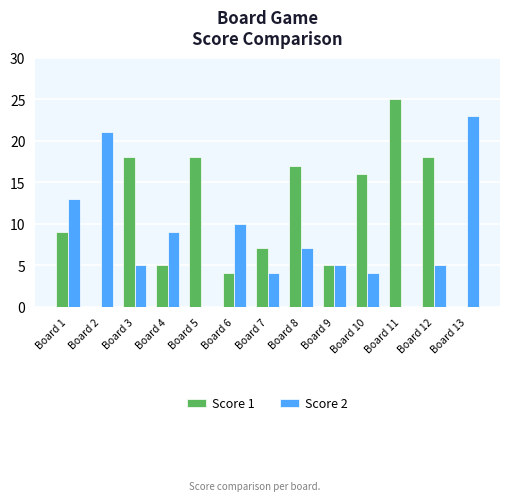

Which series has the largest total across all categories?

Score 1